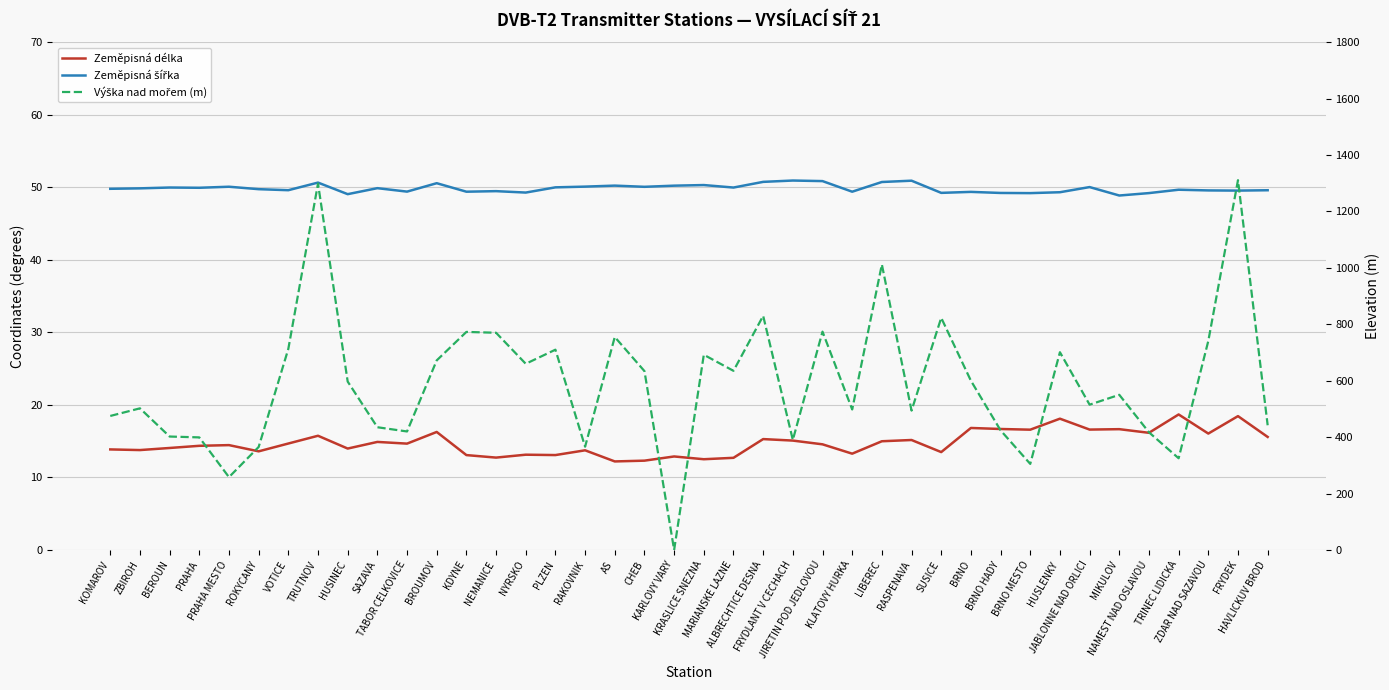

What is the label of the 26th point from the right?

NYRSKO